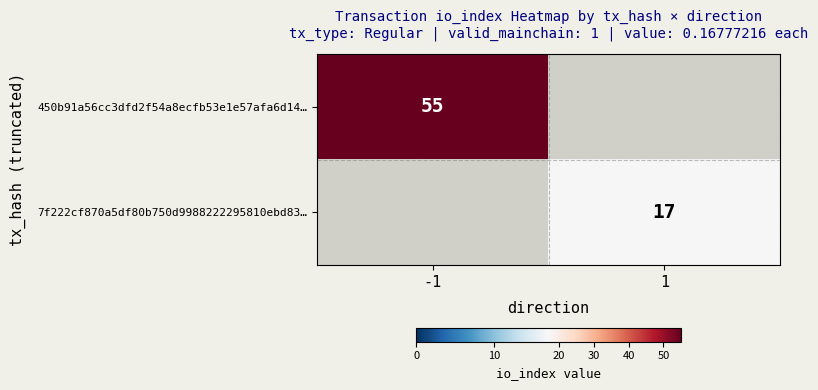

The 450b91a56cc3dfd2f54a8ecfb53e1e57afa6d14… series shows 55 at -1. True or false?

True